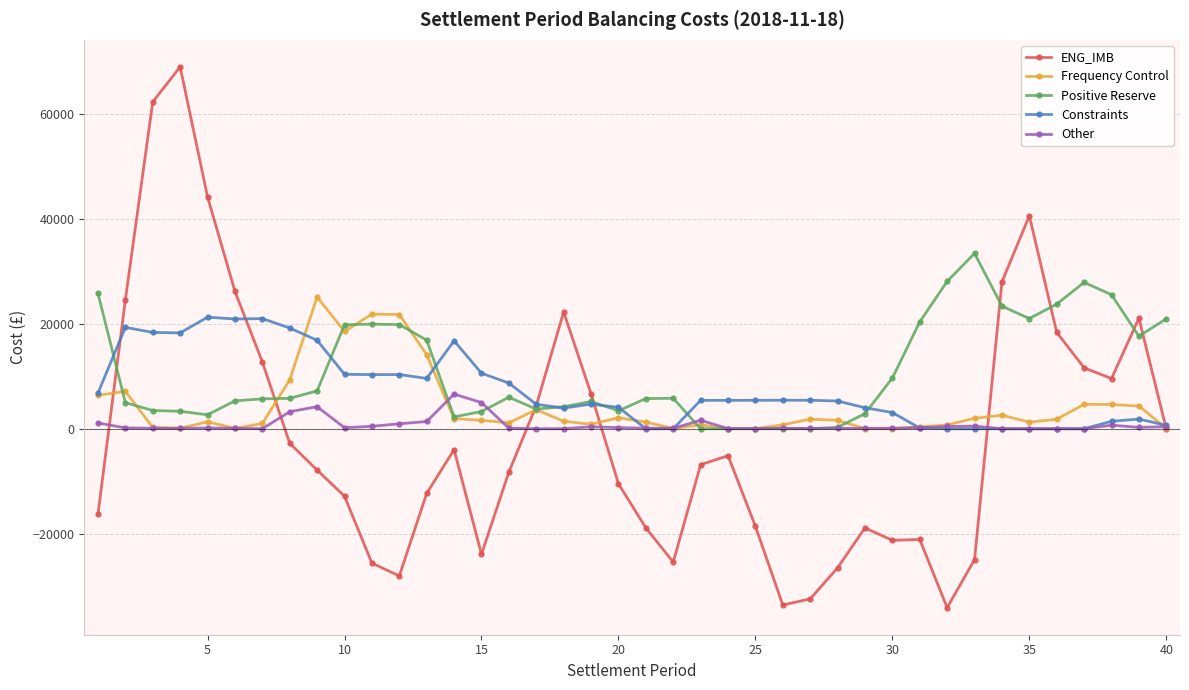

What is the difference between the maximum and minimum values in the ENG_IMB series?

103210.1